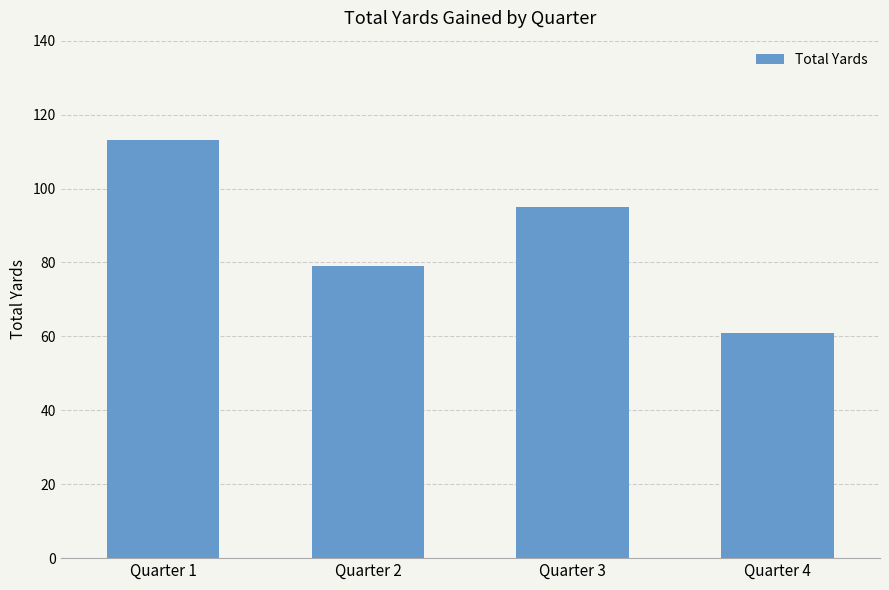

How many bars are there in total?

4